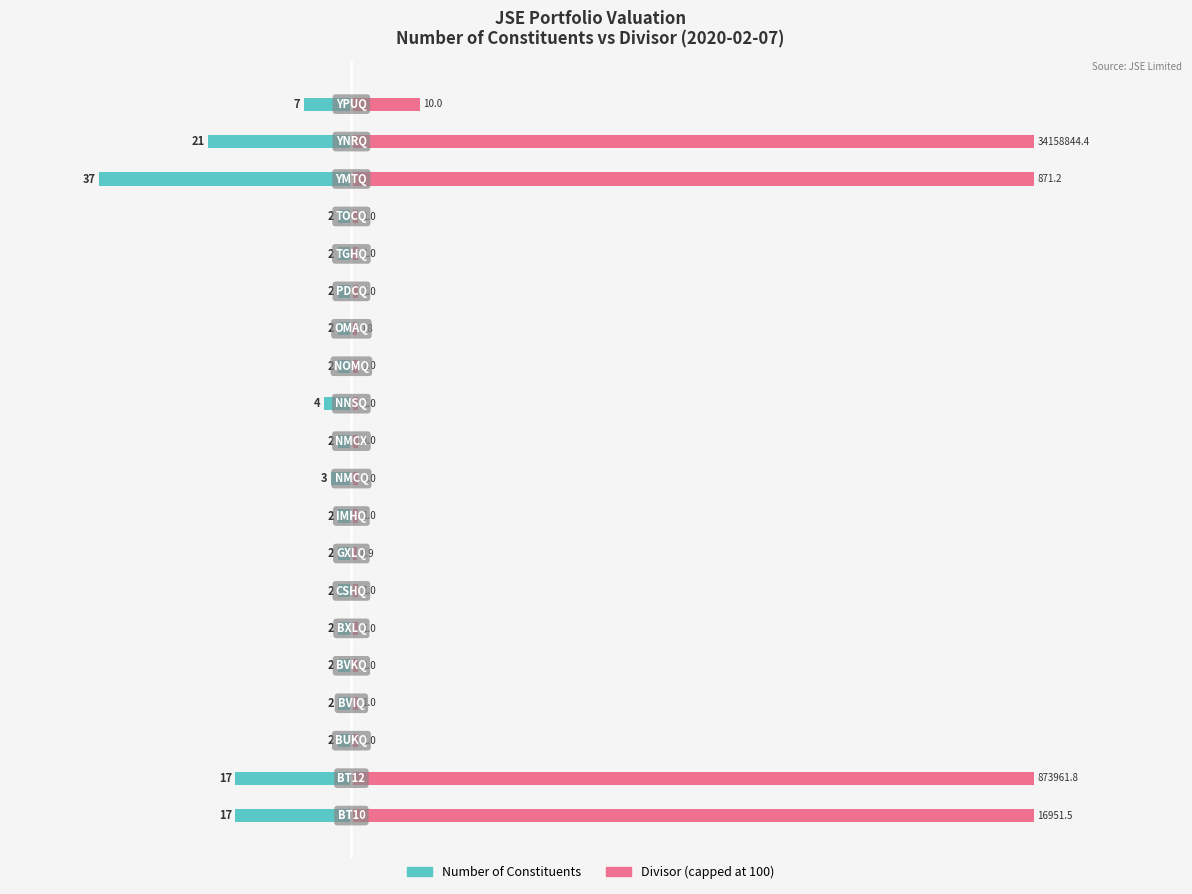

How many groups of bars are there?

20